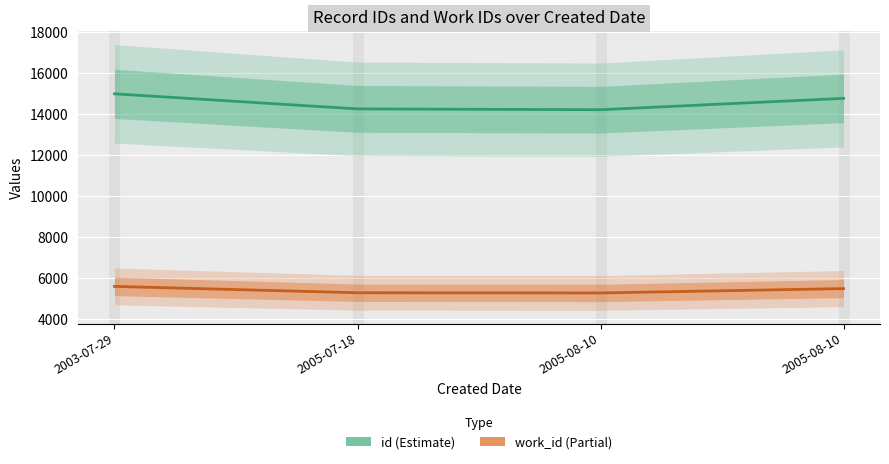

True or false: id and work_id intersect in this chart.

False